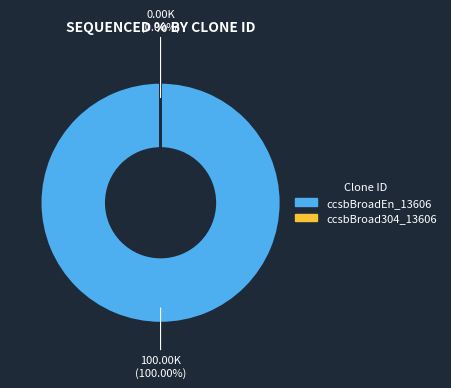

To the nearest percent, what is the difference between the largest and smallest slice percentages?

100%